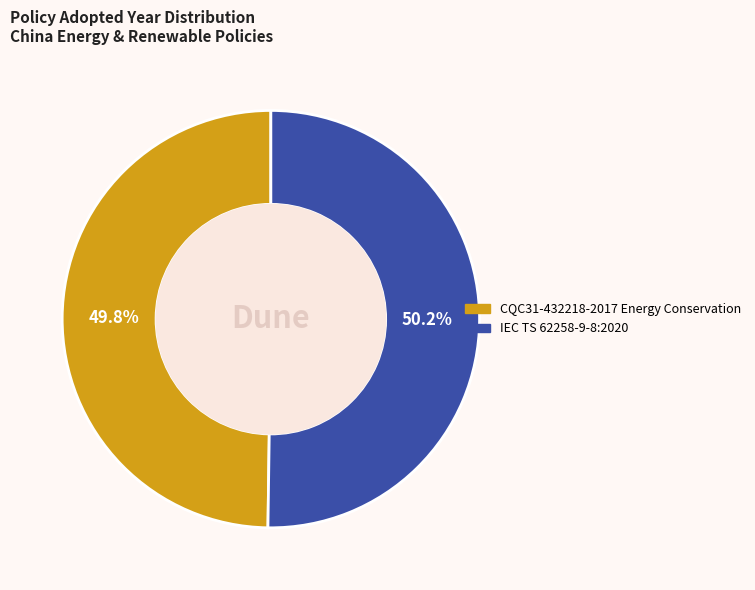

Is there a majority slice in this chart?

Yes